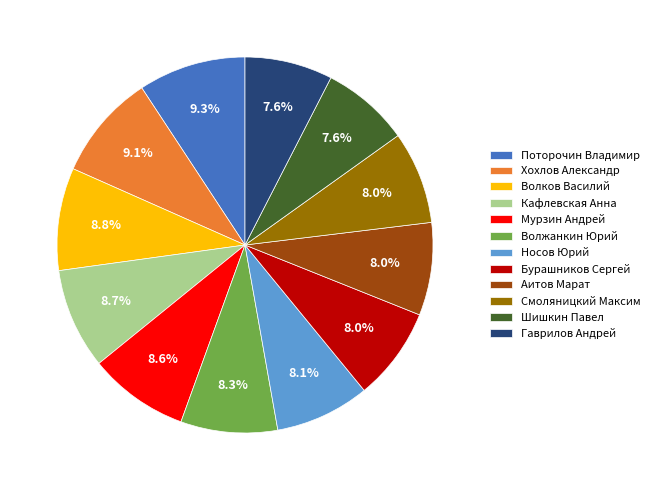

How many segments does this pie chart have?

12